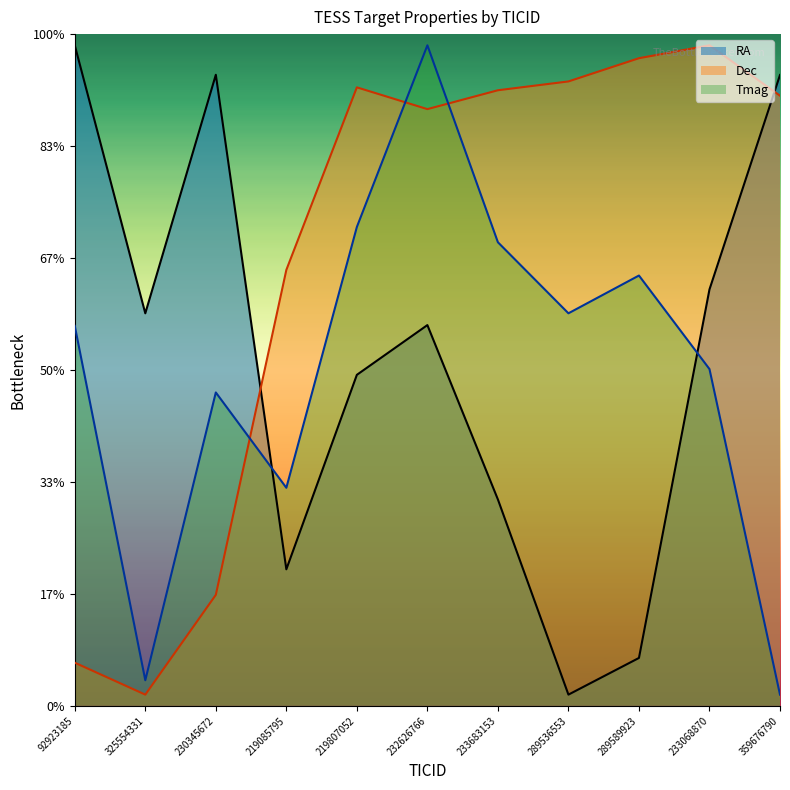

Reading left to right, list all the values displayed in this chart.

RA: 92923185=295.0	325554331=175.3	230345672=281.8	219085795=61.0	219807052=147.8	232626766=170.0	233683153=92.2	289536553=5.0	289589923=21.4	233068870=186.0	359676790=281.7
Dec: 92923185=19.3	325554331=5.0	230345672=49.6	219085795=194.7	219807052=276.2	232626766=266.5	233683153=274.9	289536553=278.9	289589923=289.2	233068870=295.0	359676790=272.5
Tmag: 92923185=169.7	325554331=11.4	230345672=140.0	219085795=97.4	219807052=213.9	232626766=295.0	233683153=207.0	289536553=175.3	289589923=192.2	233068870=150.4	359676790=5.0